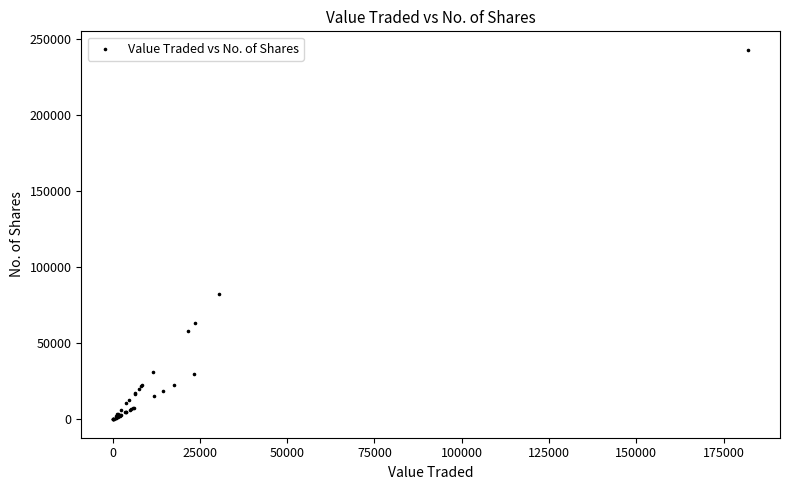

What Y value in the scatter plot is closest to 121462?

82434